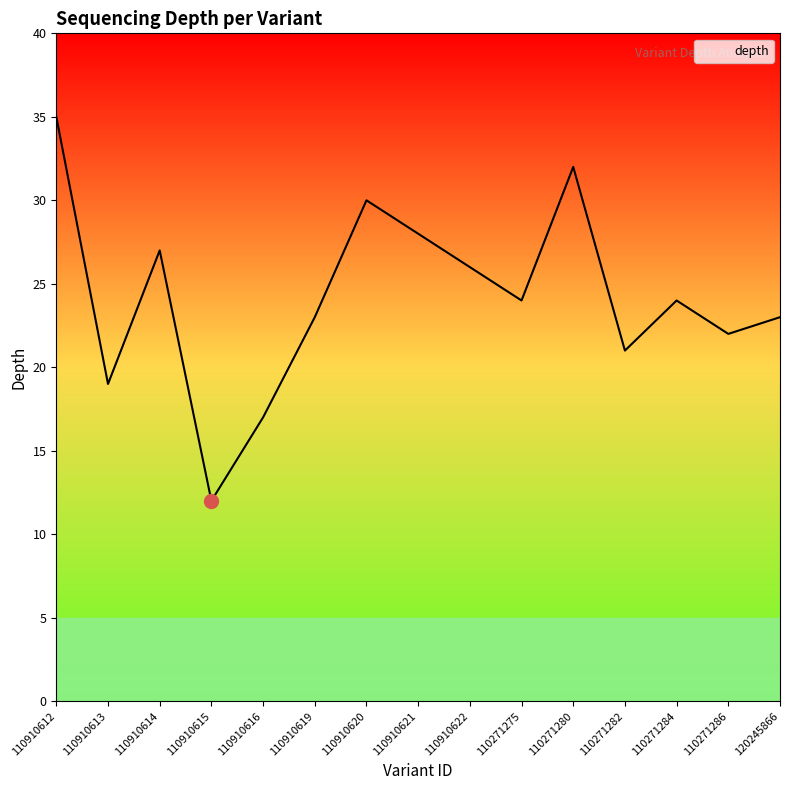

Reading left to right, what are all the values shown in this chart?

110910612=35	110910613=19	110910614=27	110910615=12	110910616=17	110910619=23	110910620=30	110910621=28	110910622=26	110271275=24	110271280=32	110271282=21	110271284=24	110271286=22	120245866=23